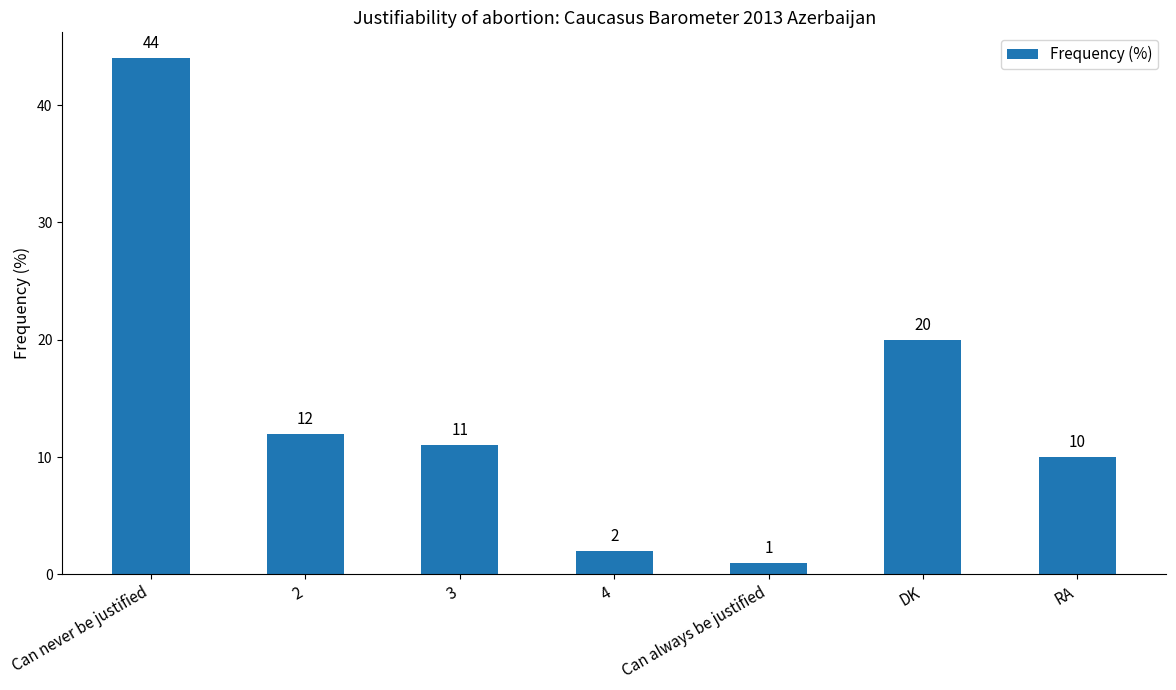

Where does the data first go above 11?

Can never be justified